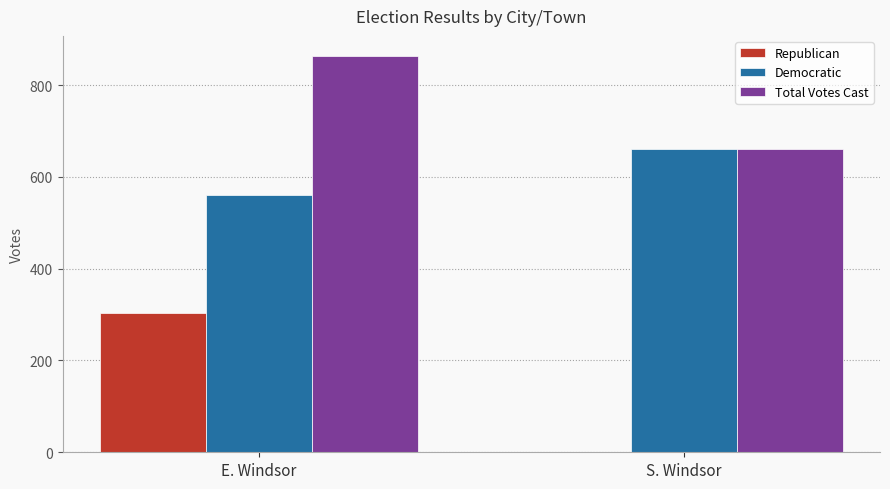

What is the sum of the Total Votes Cast values at S. Windsor and E. Windsor?

1524